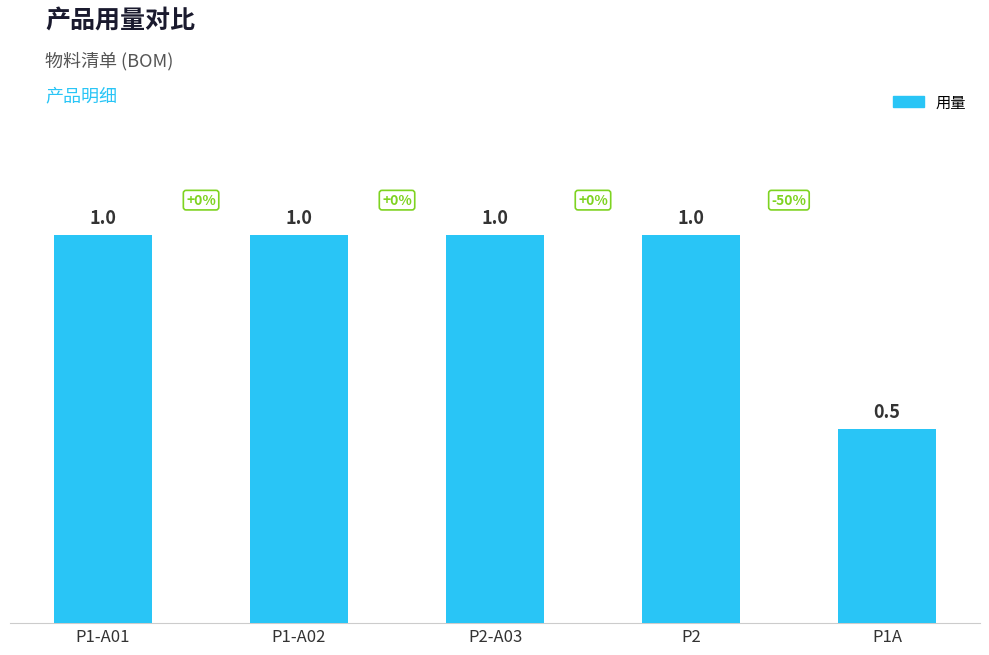

What value does the data have at P1A?

0.5